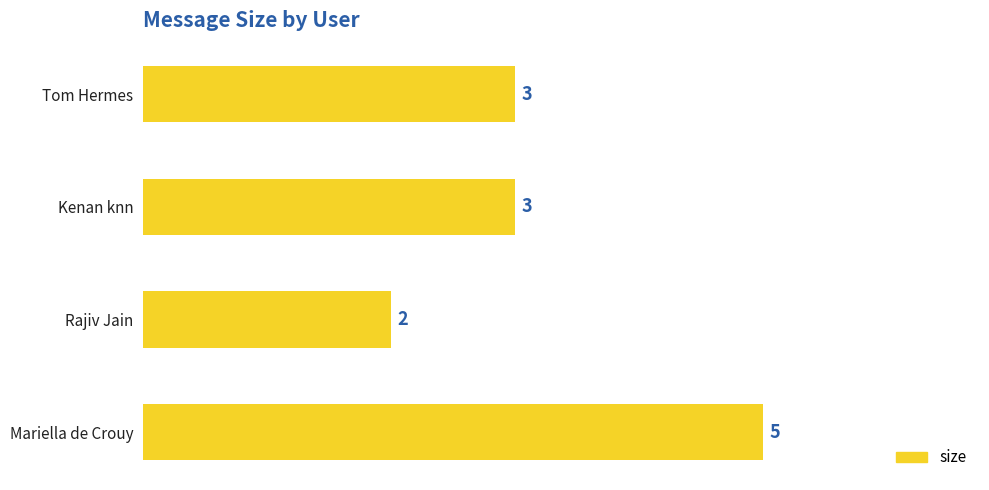

How many bars are there in total?

4